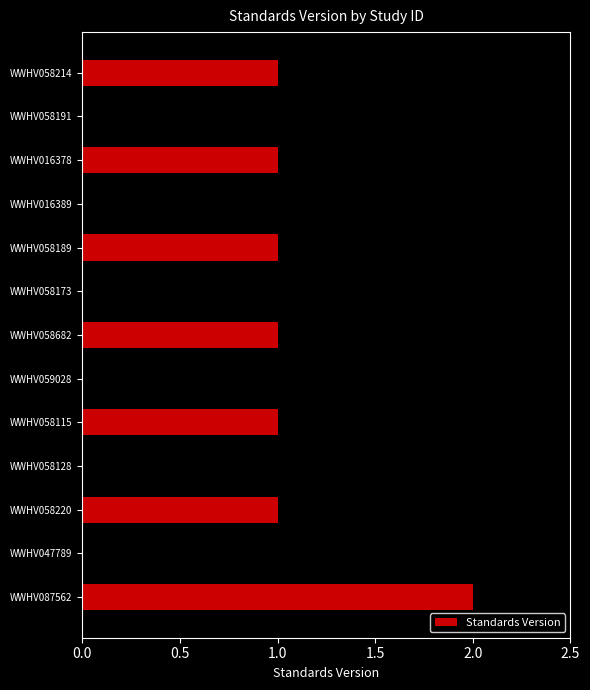

True or false: the data shows 2 at WWHV047789.

False